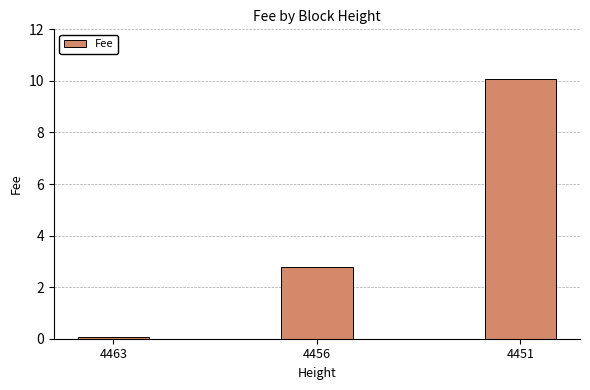

The value at 4451 is 18.0. True or false?

False